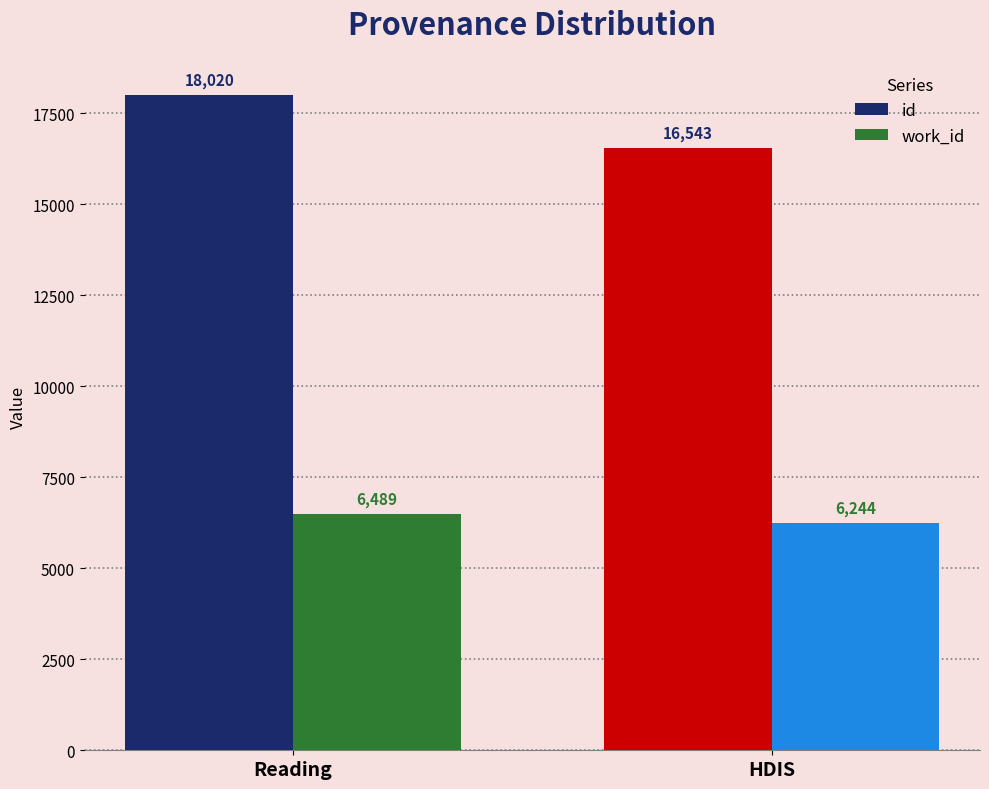

Are the bars grouped side by side (vs. stacked)?

Yes